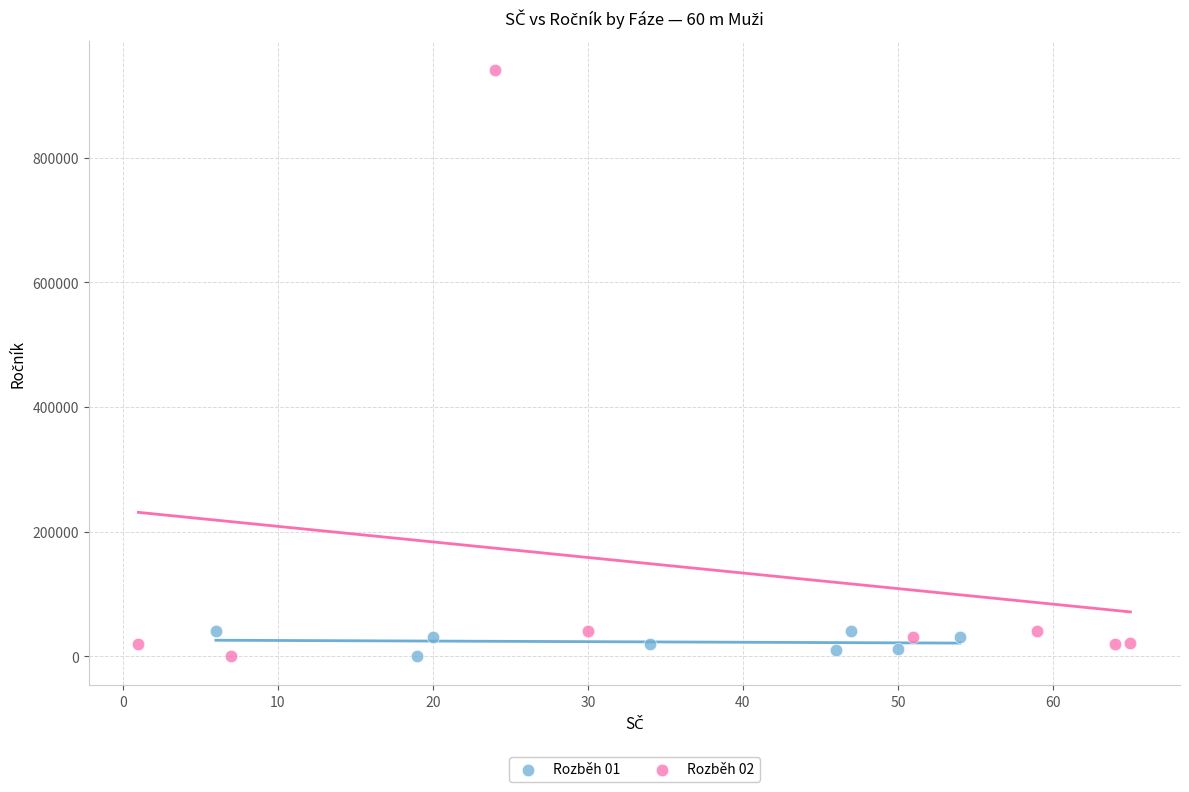

What are all the series names shown in the legend?

Rozběh 01, Rozběh 02